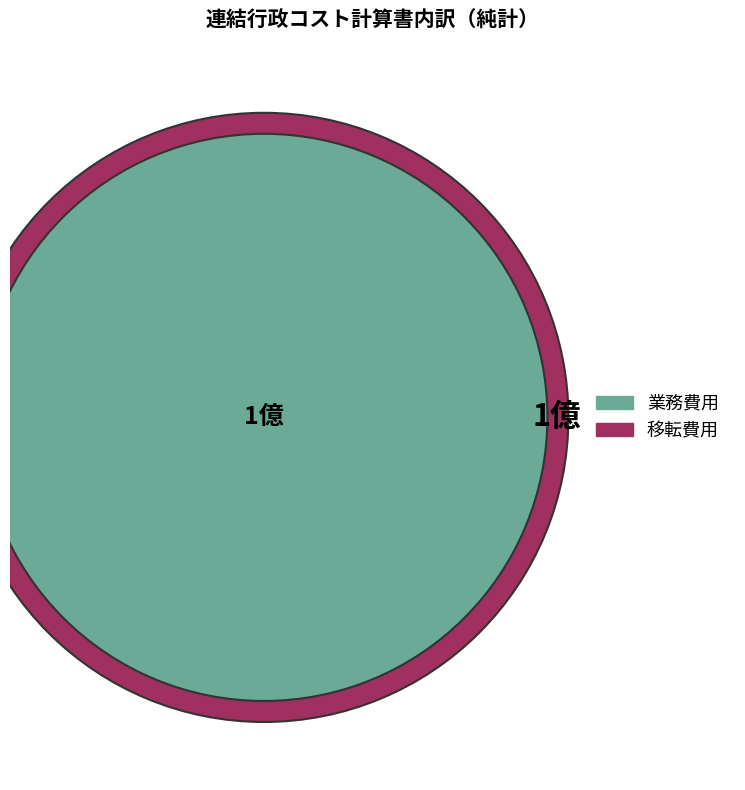

Count the number of slices in the pie.

2